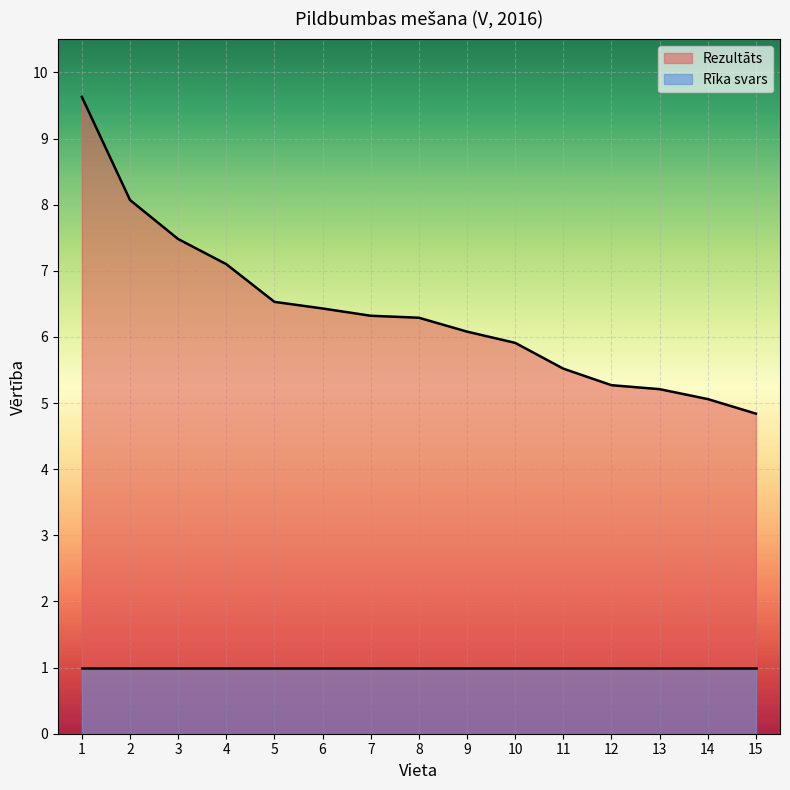

What is the change in value from 3 to 13?

-2.3